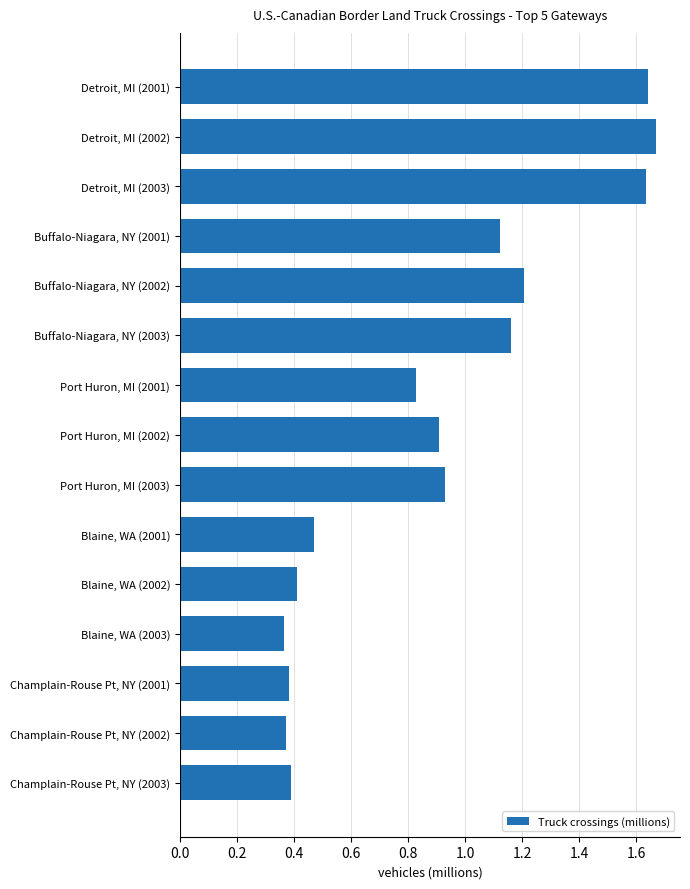

Rank the categories by value from lowest to highest.

Blaine, WA (2003), Champlain-Rouse Pt, NY (2002), Champlain-Rouse Pt, NY (2001), Champlain-Rouse Pt, NY (2003), Blaine, WA (2002), Blaine, WA (2001), Port Huron, MI (2001), Port Huron, MI (2002), Port Huron, MI (2003), Buffalo-Niagara, NY (2001), Buffalo-Niagara, NY (2003), Buffalo-Niagara, NY (2002), Detroit, MI (2003), Detroit, MI (2001), Detroit, MI (2002)